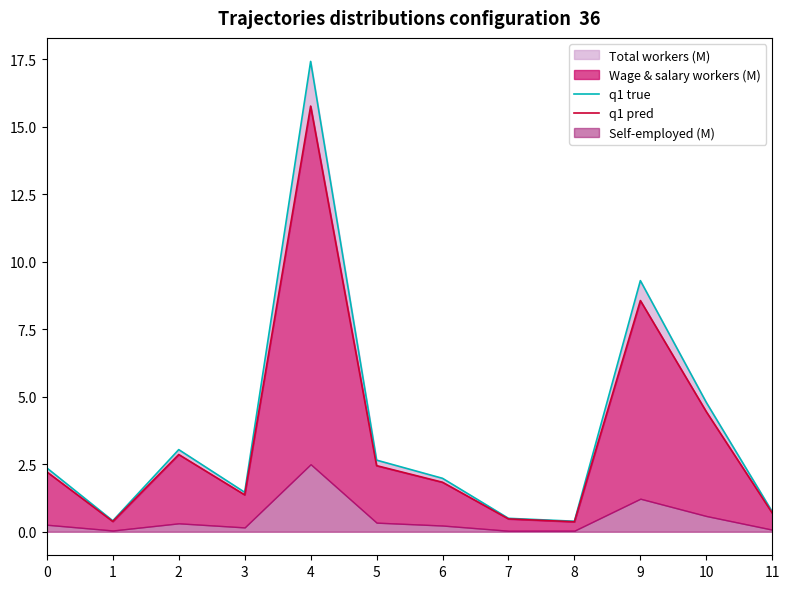

What is the difference between the maximum and minimum values in the q1 pred series?

15.4